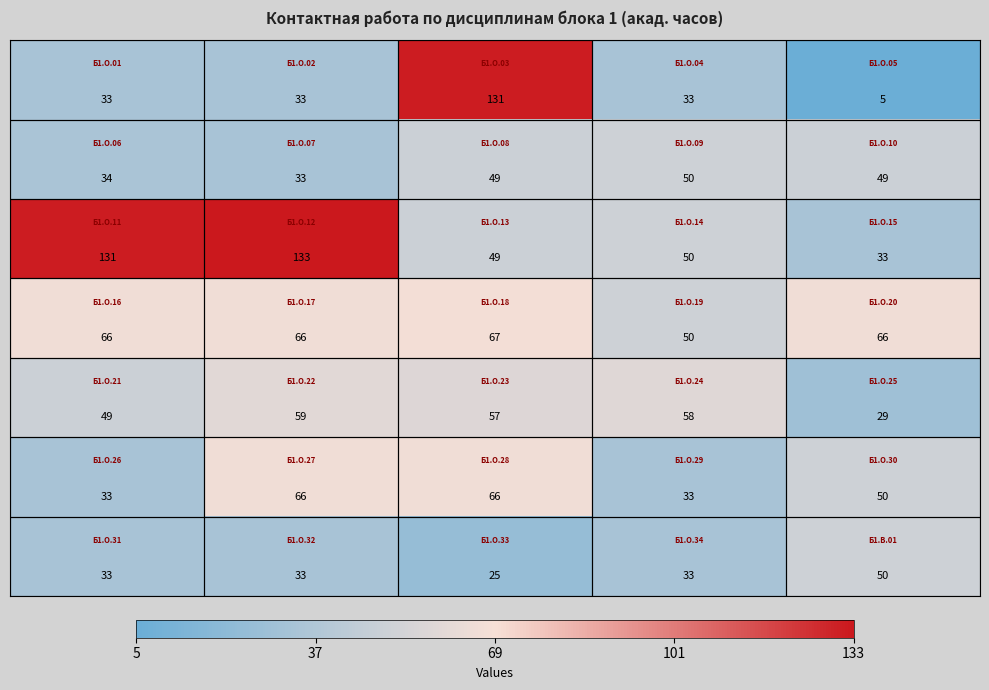

At how many categories does at least one series exceed 81?

3